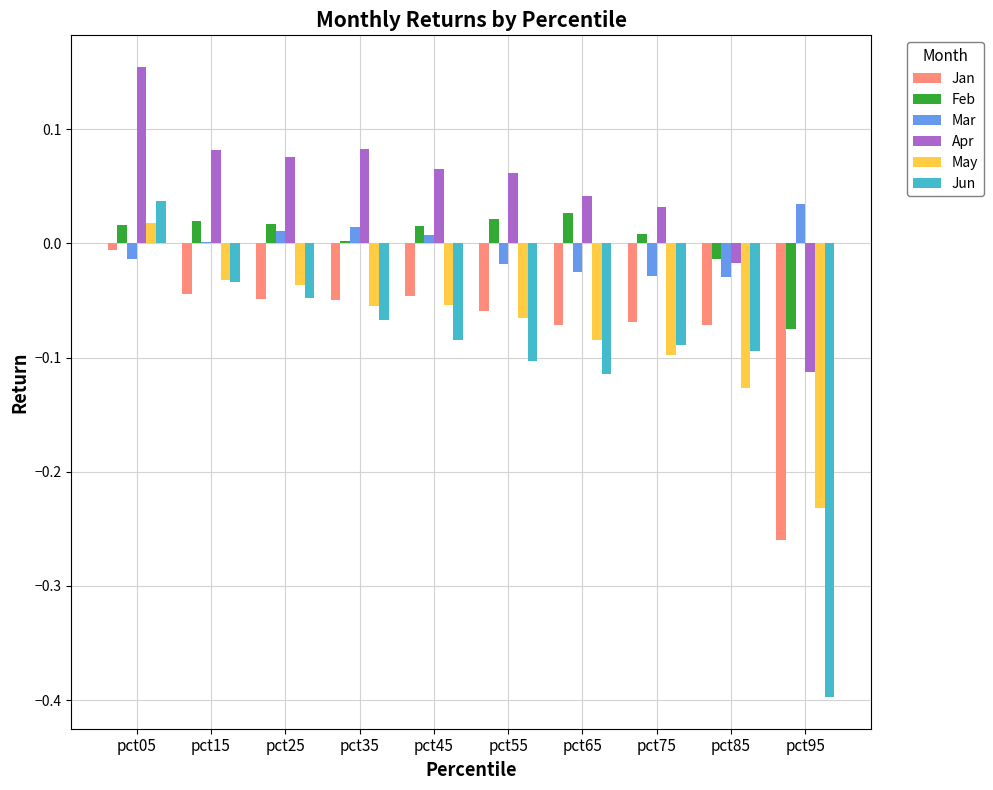

At which label does Jun reach its peak?

pct05